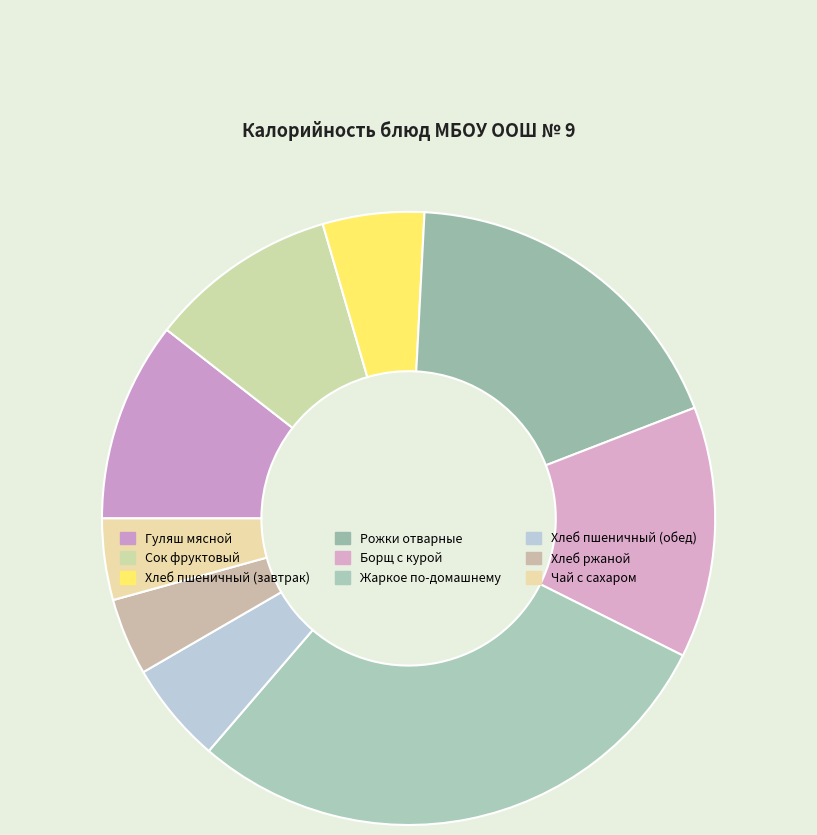

What is the smallest slice in the pie chart?

Хлеб ржаной